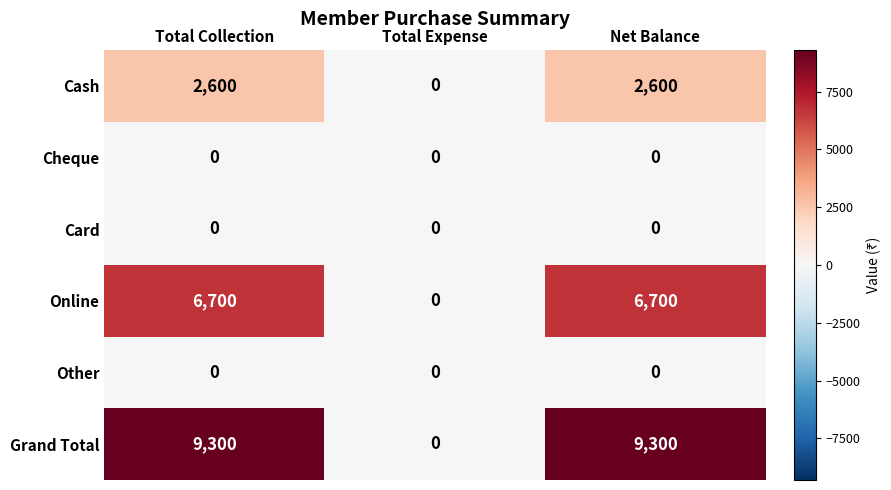

Reading left to right, transcribe all the data shown in this chart.

Cash: 2600	0	2600
Cheque: 0	0	0
Card: 0	0	0
Online: 6700	0	6700
Other: 0	0	0
Grand Total: 9300	0	9300